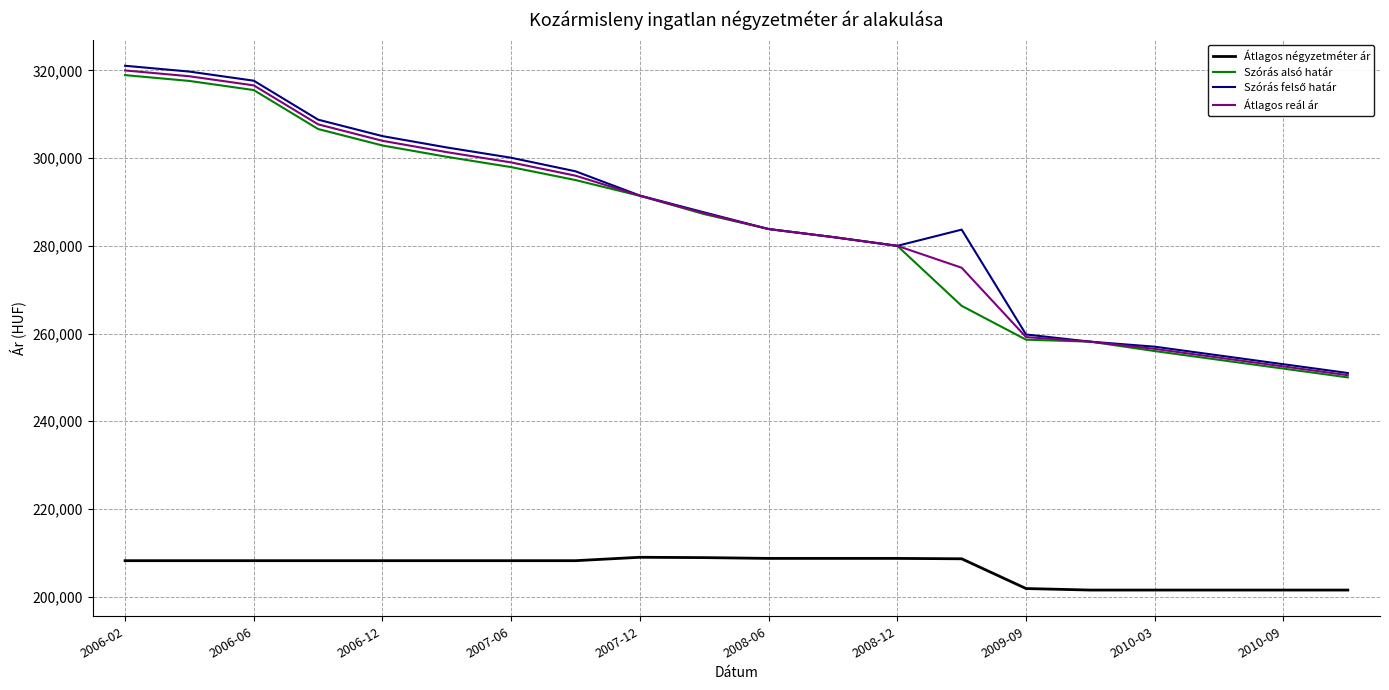

What is the highest value of the Szórás alsó határ series?

318935